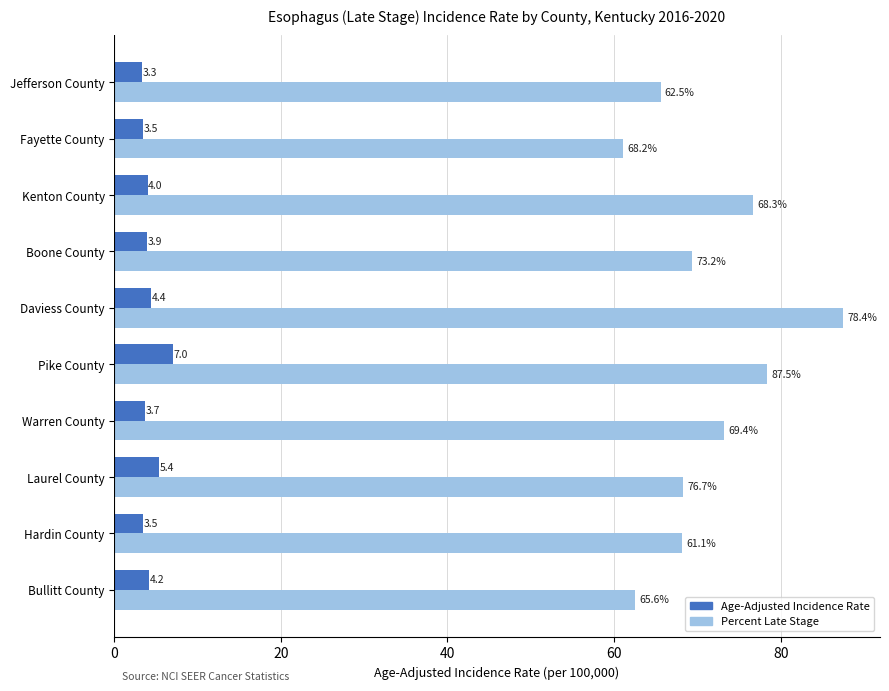

What is the maximum value shown in the chart?

87.5